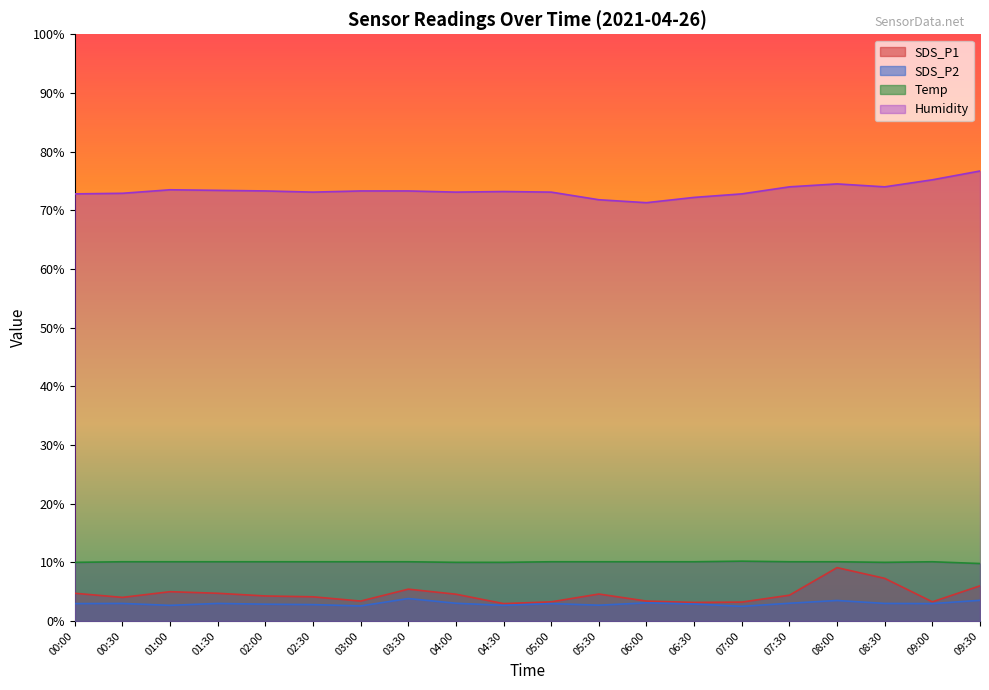

True or false: SDS_P1 and SDS_P2 cross at least once.

False